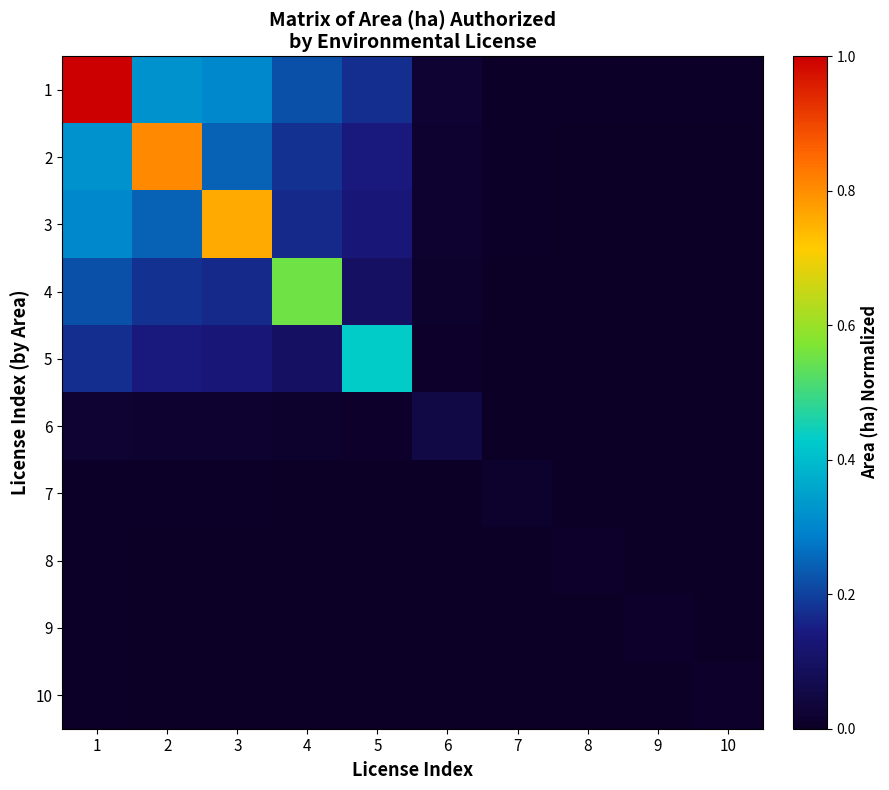

What is the maximum value shown in the chart?

1.0